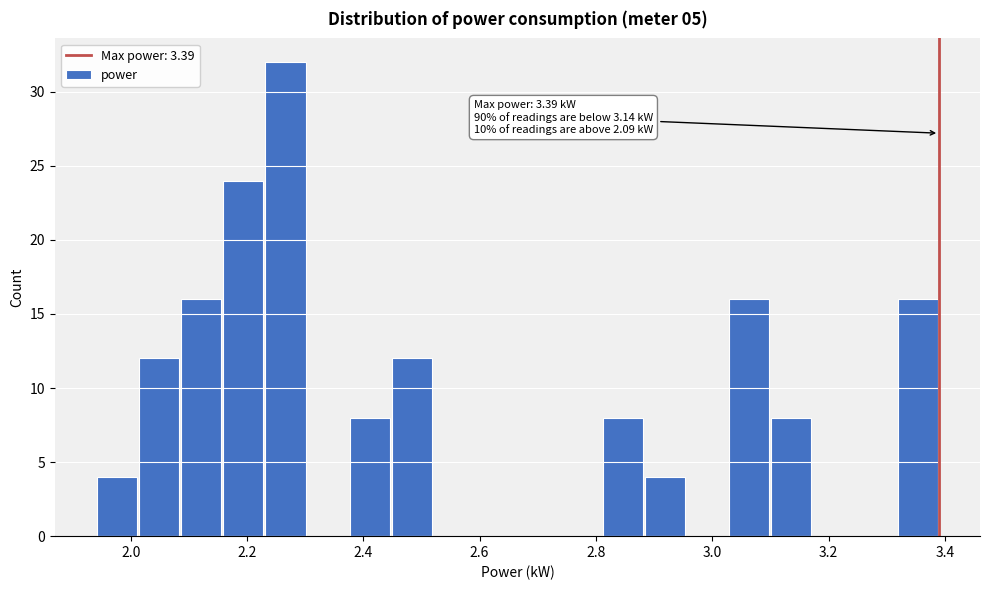

Around what value on the x-axis is the tallest bar? Give the approximate position of its centre, as read against the axis.

2.26